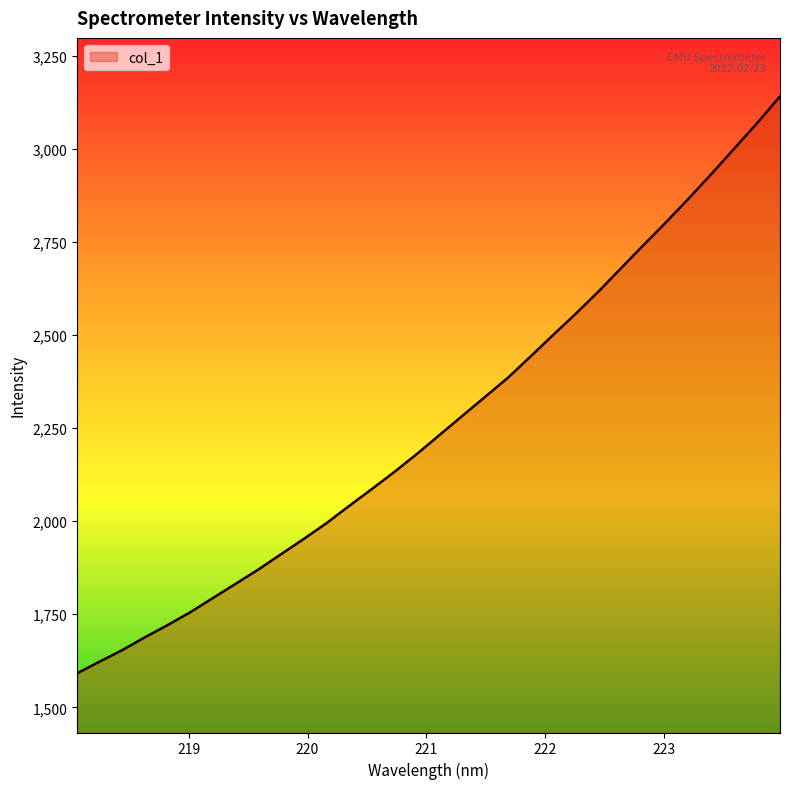

What is the minimum value shown in the chart?

1591.4